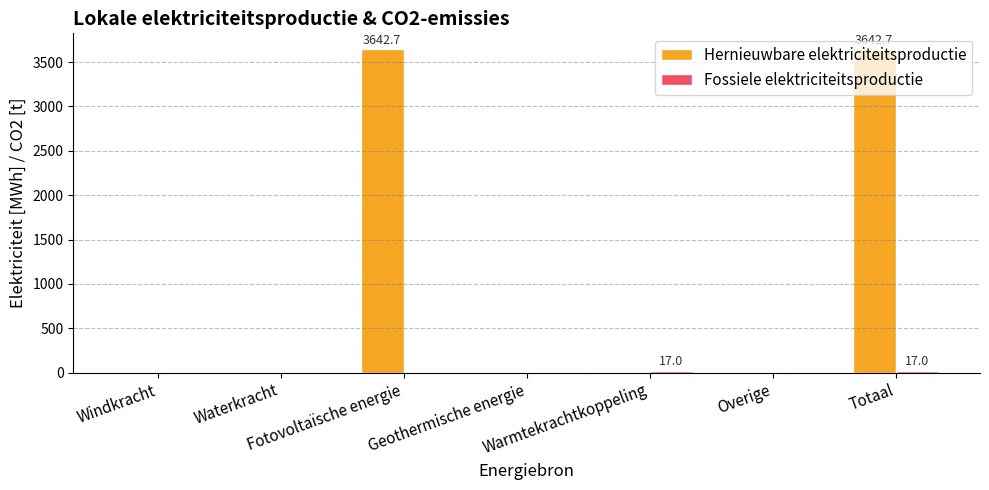

What is the maximum value shown in the chart?

3642.7